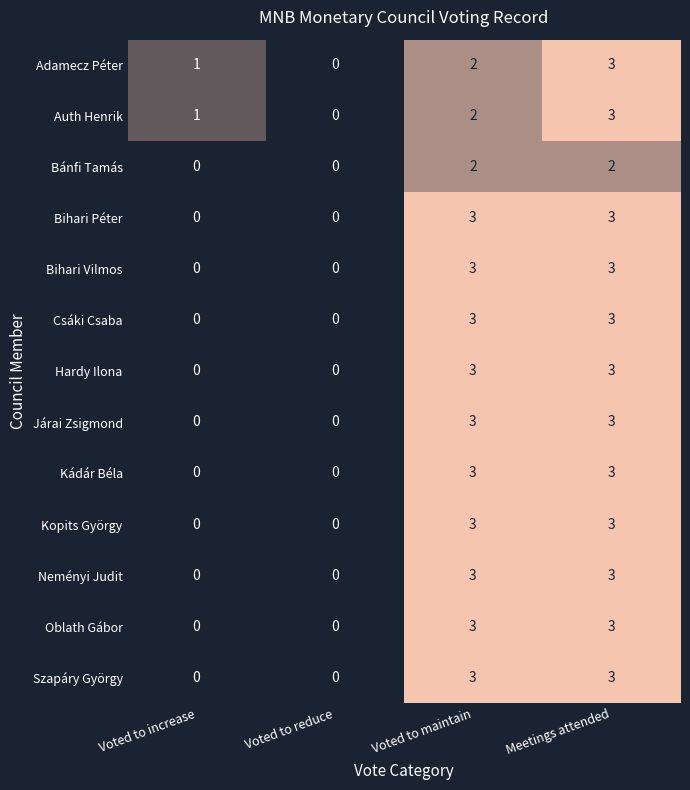

The value of Csáki Csaba at Voted to reduce is 0. True or false?

True